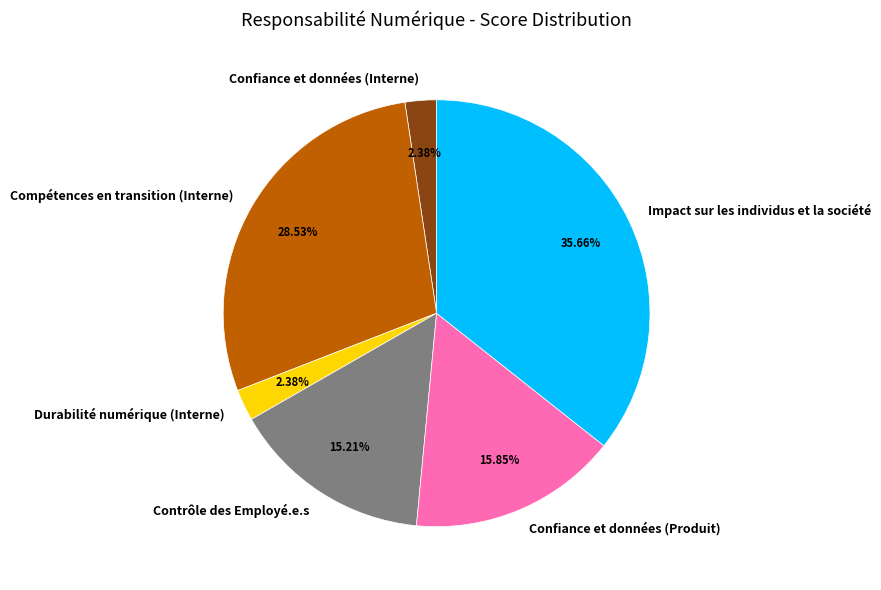

To the nearest percent, what is the difference between the Impact sur les individus et la société and Confiance et données (Produit) slice percentages?

20%